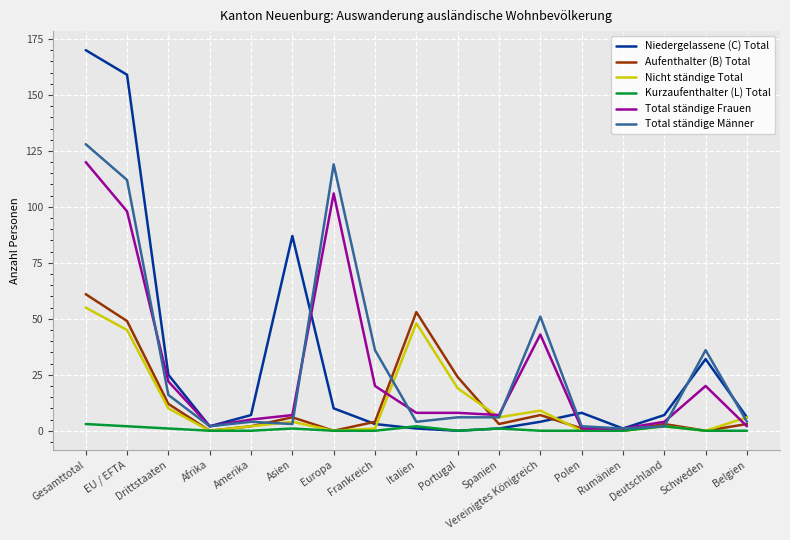

Which series has the widest spread of values?

Niedergelassene (C) Total